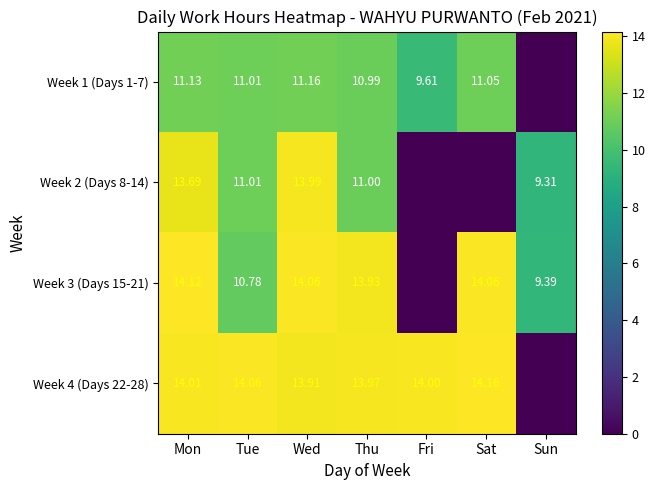

Is the value of Week 2 (Days 8-14) at Sun greater than the value of Week 1 (Days 1-7) at Fri?

No